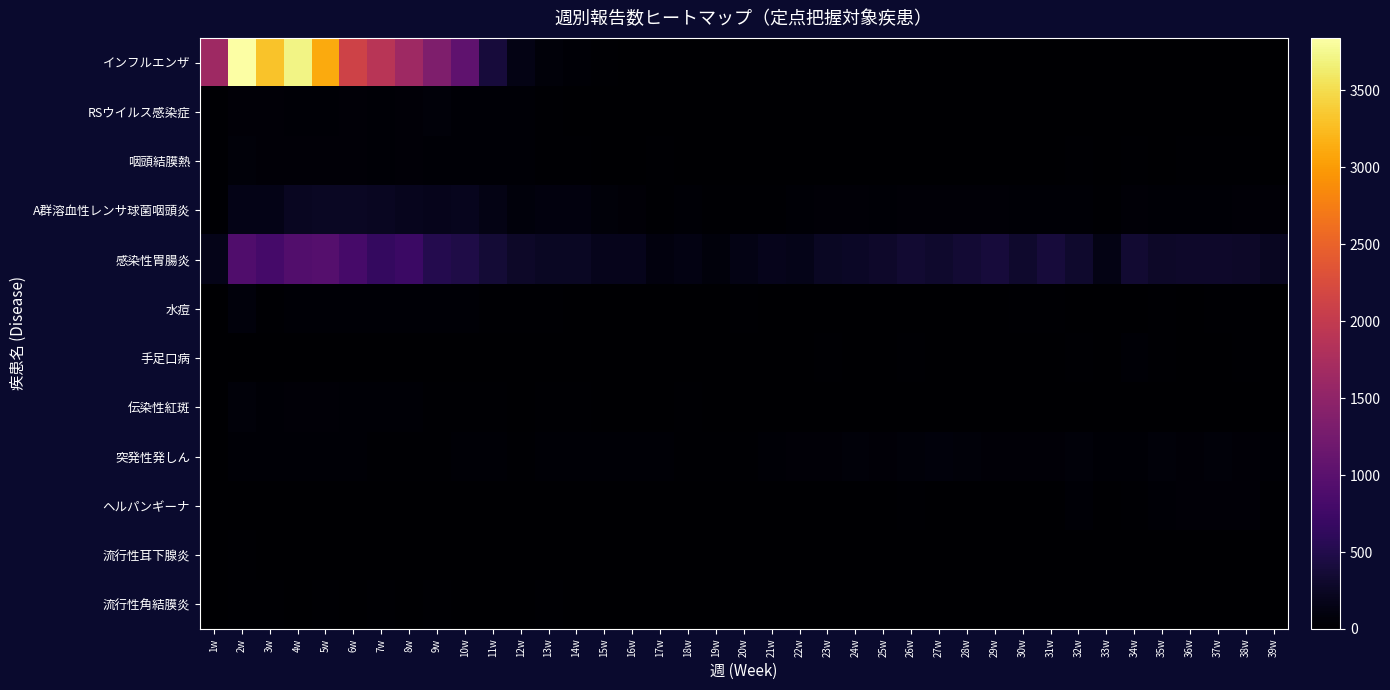

Reading left to right, what are all the values shown in this chart?

インフルエンザ: 1w=1636	2w=3841	3w=3302	4w=3710	5w=3113	6w=2130	7w=1896	8w=1645	9w=1341	10w=1042	11w=399	12w=144	13w=67	14w=39	15w=16	16w=6	17w=6	18w=3	19w=0	20w=3	21w=1	22w=1	23w=0	24w=0	25w=0	26w=0	27w=0	28w=0	29w=1	30w=0	31w=0	32w=0	33w=1	34w=0	35w=0	36w=0	37w=1	38w=0	39w=0
RSウイルス感染症: 1w=30	2w=52	3w=46	4w=36	5w=42	6w=56	7w=42	8w=55	9w=61	10w=42	11w=41	12w=38	13w=20	14w=6	15w=8	16w=10	17w=4	18w=1	19w=1	20w=0	21w=0	22w=1	23w=0	24w=0	25w=1	26w=0	27w=3	28w=0	29w=0	30w=1	31w=1	32w=2	33w=0	34w=0	35w=0	36w=0	37w=1	38w=0	39w=0
咽頭結膜熱: 1w=19	2w=73	3w=46	4w=57	5w=48	6w=51	7w=38	8w=49	9w=34	10w=42	11w=41	12w=36	13w=24	14w=16	15w=9	16w=9	17w=17	18w=14	19w=5	20w=6	21w=2	22w=3	23w=3	24w=13	25w=3	26w=13	27w=7	28w=9	29w=13	30w=13	31w=14	32w=18	33w=9	34w=21	35w=14	36w=29	37w=27	38w=27	39w=9
A群溶血性レンサ球菌咽頭炎: 1w=26	2w=155	3w=160	4w=226	5w=245	6w=244	7w=231	8w=203	9w=189	10w=198	11w=143	12w=88	13w=102	14w=94	15w=63	16w=50	17w=24	18w=44	19w=17	20w=21	21w=26	22w=33	23w=47	24w=46	25w=45	26w=56	27w=49	28w=56	29w=55	30w=42	31w=43	32w=42	33w=21	34w=50	35w=39	36w=41	37w=40	38w=50	39w=52
感染性胃腸炎: 1w=175	2w=914	3w=801	4w=921	5w=960	6w=825	7w=649	8w=717	9w=524	10w=477	11w=373	12w=271	13w=246	14w=248	15w=187	16w=188	17w=102	18w=125	19w=87	20w=146	21w=194	22w=179	23w=242	24w=268	25w=296	26w=344	27w=310	28w=357	29w=404	30w=307	31w=403	32w=311	33w=146	34w=331	35w=277	36w=294	37w=294	38w=274	39w=229
水痘: 1w=13	2w=77	3w=30	4w=37	5w=33	6w=36	7w=34	8w=44	9w=36	10w=41	11w=27	12w=25	13w=23	14w=8	15w=10	16w=8	17w=11	18w=12	19w=10	20w=17	21w=12	22w=8	23w=7	24w=15	25w=9	26w=6	27w=10	28w=4	29w=15	30w=16	31w=17	32w=9	33w=12	34w=12	35w=16	36w=5	37w=21	38w=17	39w=11
手足口病: 1w=2	2w=5	3w=6	4w=7	5w=2	6w=5	7w=4	8w=2	9w=8	10w=0	11w=1	12w=5	13w=3	14w=1	15w=2	16w=2	17w=4	18w=1	19w=2	20w=7	21w=9	22w=11	23w=17	24w=14	25w=15	26w=21	27w=13	28w=8	29w=10	30w=6	31w=10	32w=19	33w=14	34w=33	35w=16	36w=13	37w=15	38w=19	39w=7
伝染性紅斑: 1w=6	2w=70	3w=42	4w=52	5w=46	6w=39	7w=39	8w=33	9w=21	10w=24	11w=29	12w=14	13w=27	14w=18	15w=15	16w=8	17w=5	18w=16	19w=5	20w=7	21w=2	22w=4	23w=2	24w=2	25w=2	26w=1	27w=3	28w=3	29w=4	30w=3	31w=4	32w=5	33w=1	34w=2	35w=0	36w=1	37w=1	38w=4	39w=2
突発性発しん: 1w=2	2w=38	3w=41	4w=32	5w=33	6w=31	7w=23	8w=30	9w=26	10w=37	11w=31	12w=29	13w=38	14w=44	15w=39	16w=33	17w=40	18w=29	19w=19	20w=30	21w=39	22w=49	23w=56	24w=65	25w=60	26w=62	27w=77	28w=63	29w=50	30w=53	31w=55	32w=62	33w=35	34w=39	35w=68	36w=52	37w=65	38w=51	39w=36
ヘルパンギーナ: 1w=0	2w=3	3w=0	4w=1	5w=3	6w=0	7w=0	8w=3	9w=2	10w=3	11w=3	12w=1	13w=1	14w=6	15w=1	16w=5	17w=4	18w=5	19w=0	20w=3	21w=0	22w=2	23w=4	24w=3	25w=12	26w=20	27w=10	28w=10	29w=12	30w=10	31w=11	32w=32	33w=9	34w=30	35w=38	36w=50	37w=55	38w=54	39w=28
流行性耳下腺炎: 1w=0	2w=21	3w=5	4w=3	5w=4	6w=2	7w=4	8w=2	9w=3	10w=3	11w=5	12w=1	13w=8	14w=7	15w=6	16w=1	17w=5	18w=7	19w=3	20w=2	21w=6	22w=3	23w=3	24w=8	25w=10	26w=7	27w=5	28w=5	29w=5	30w=8	31w=7	32w=8	33w=2	34w=9	35w=3	36w=6	37w=10	38w=11	39w=7
流行性角結膜炎: 1w=4	2w=27	3w=22	4w=11	5w=19	6w=15	7w=23	8w=13	9w=17	10w=11	11w=10	12w=14	13w=22	14w=10	15w=3	16w=11	17w=12	18w=7	19w=3	20w=4	21w=5	22w=7	23w=8	24w=6	25w=5	26w=8	27w=9	28w=5	29w=6	30w=4	31w=9	32w=3	33w=5	34w=12	35w=13	36w=7	37w=5	38w=6	39w=4